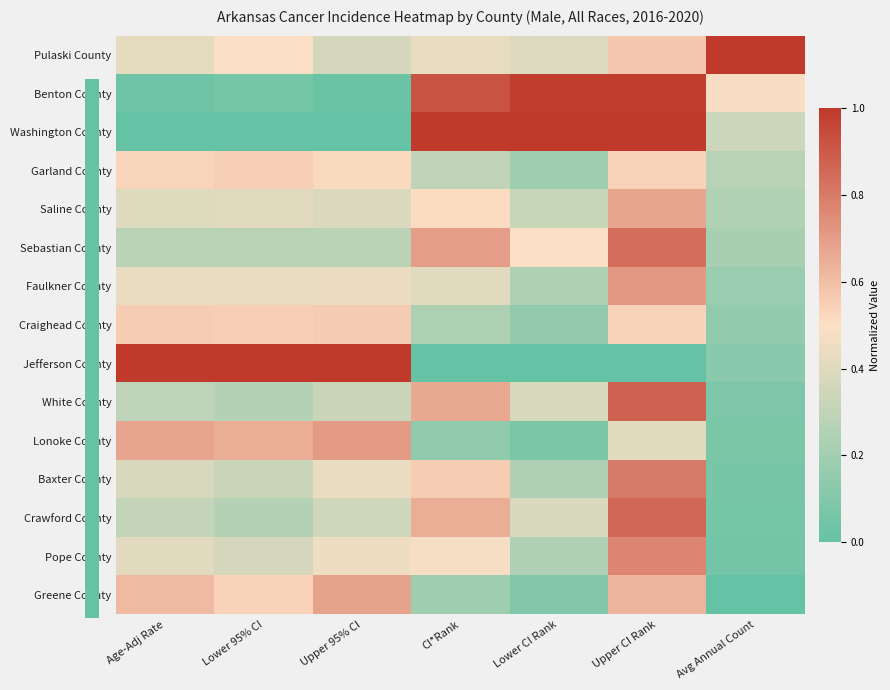

Which has a higher value, Upper 95% CI or Avg Annual Count?

Avg Annual Count